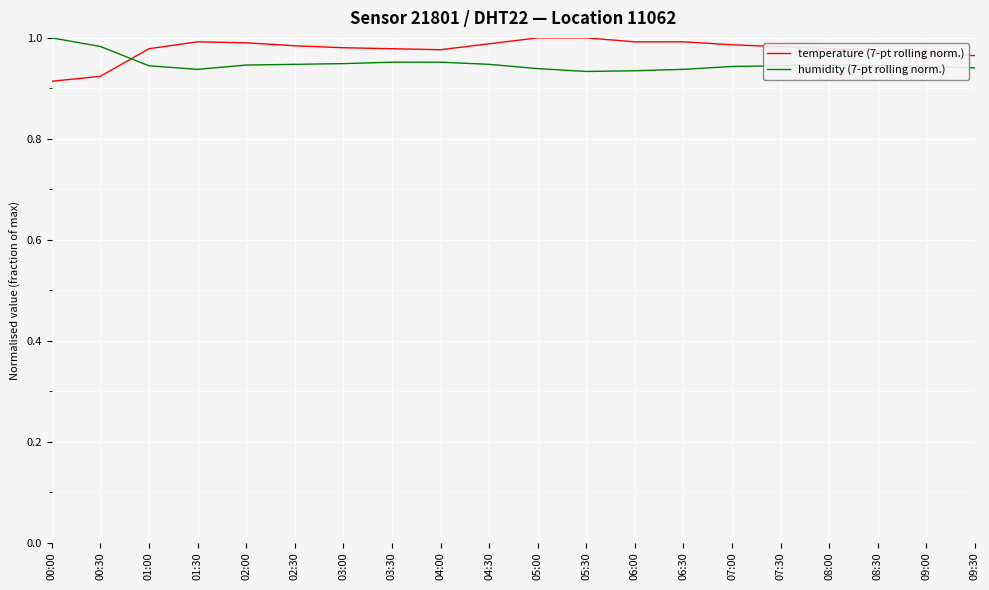

Rank the series at 03:30 from lowest to highest value.

humidity (7-pt rolling norm.), temperature (7-pt rolling norm.)